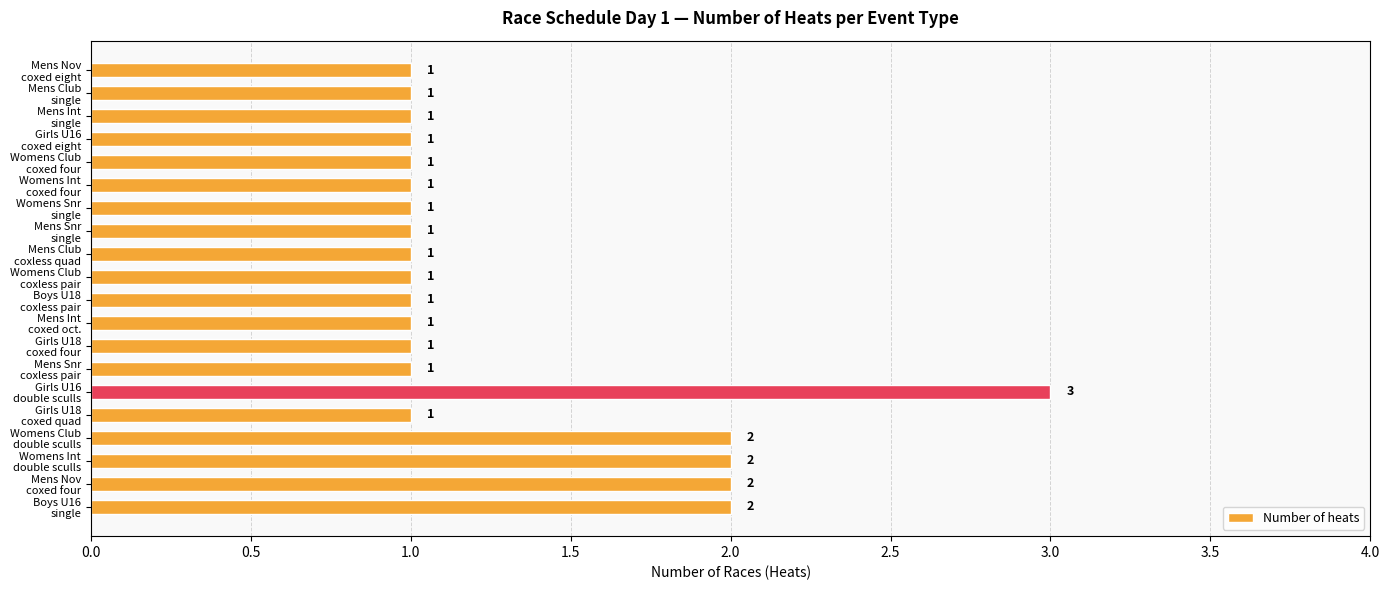

Reading bottom to top, extract all data points from this chart.

2	2	2	2	1	3	1	1	1	1	1	1	1	1	1	1	1	1	1	1